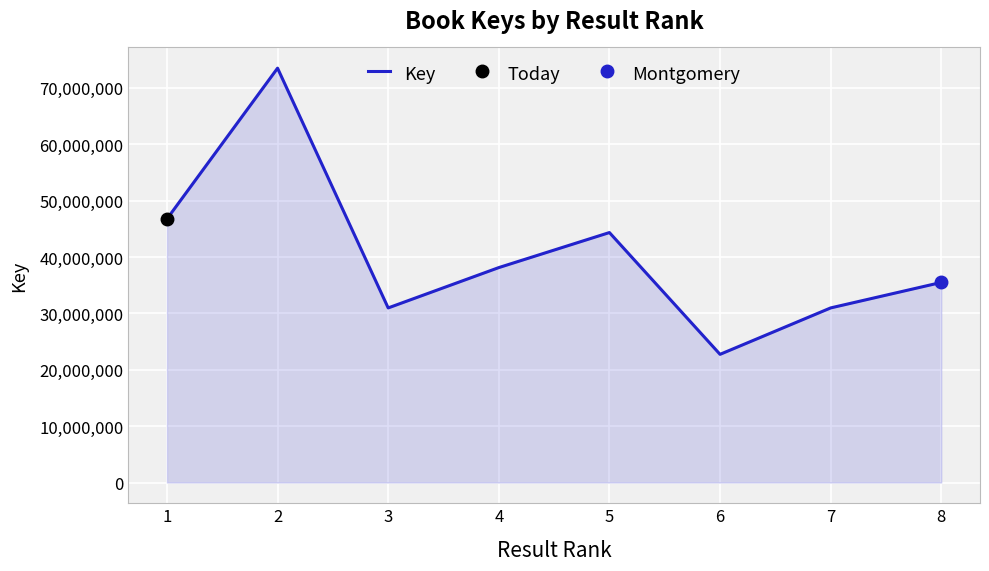

The value at 7 is 45024731. True or false?

False